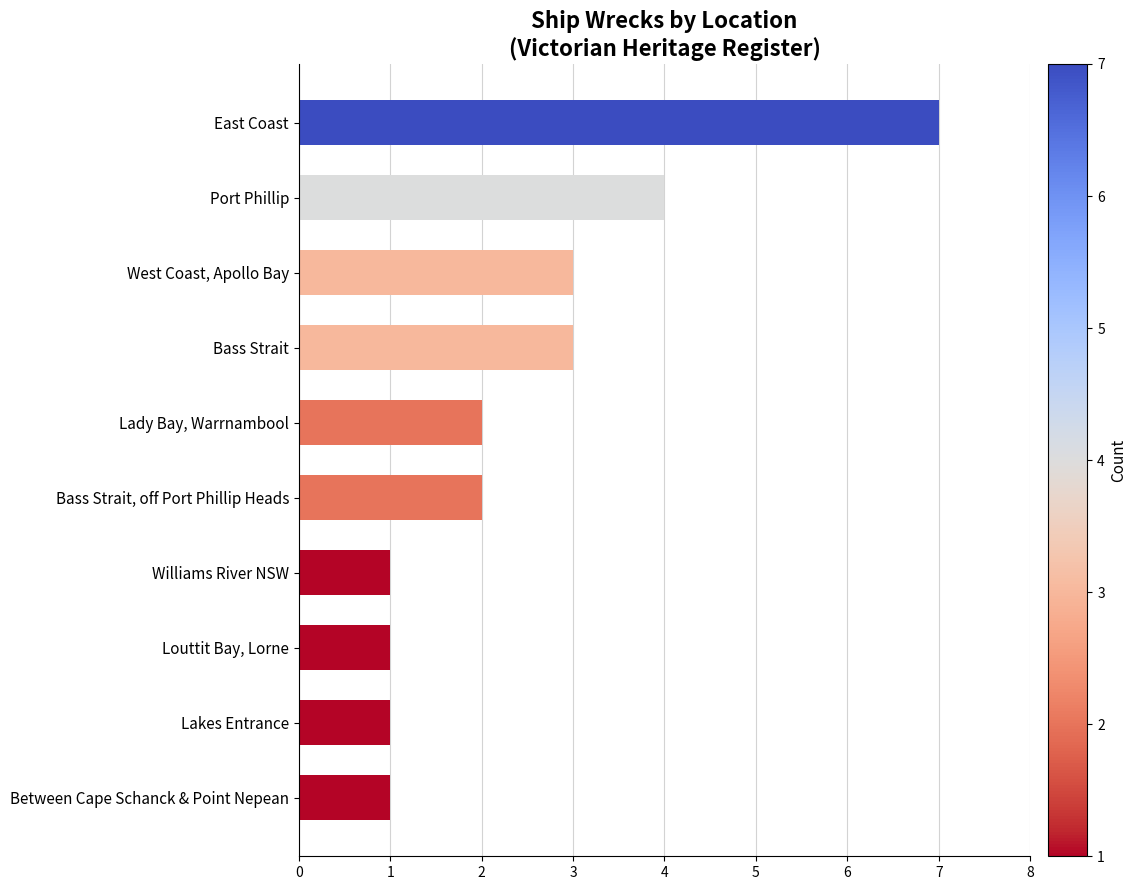

What is the sum of all values?

25